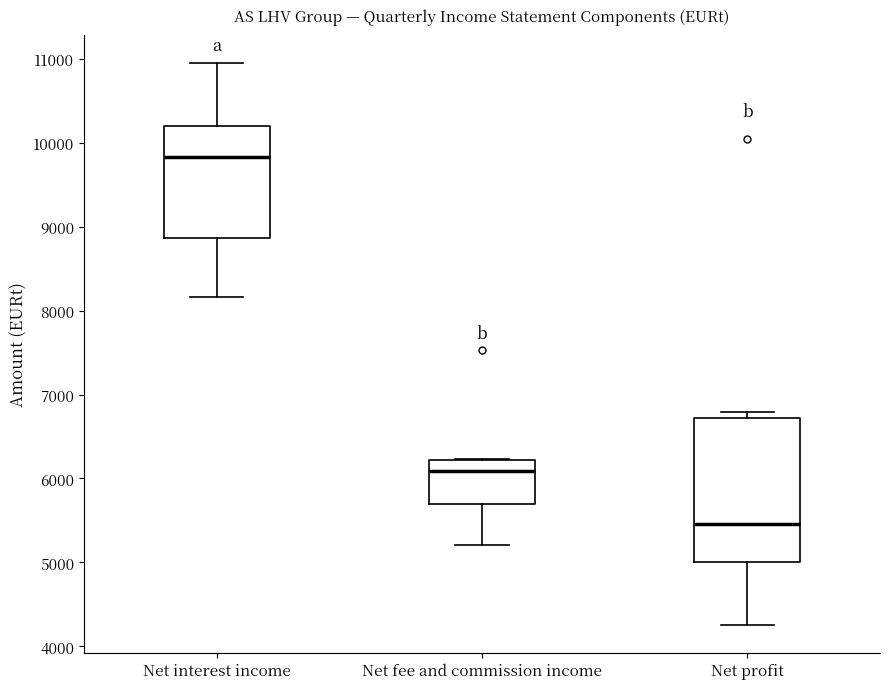

Reading left to right, read every box against the y-axis: the position of its median line, the range the box covers, and the ends of its whiskers. The values are not printed on the chart, so give them approximately, as read against the axis.

Net interest income: median 9800, box 8900 to 10200, whiskers 8200 to 10900
Net fee and commission income: median 6100, box 5700 to 6200, whiskers 5200 to 6200
Net profit: median 5500, box 5000 to 6700, whiskers 4300 to 6800